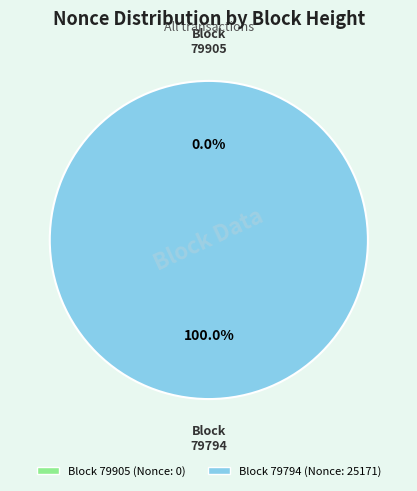

Is there a majority slice in this chart?

Yes